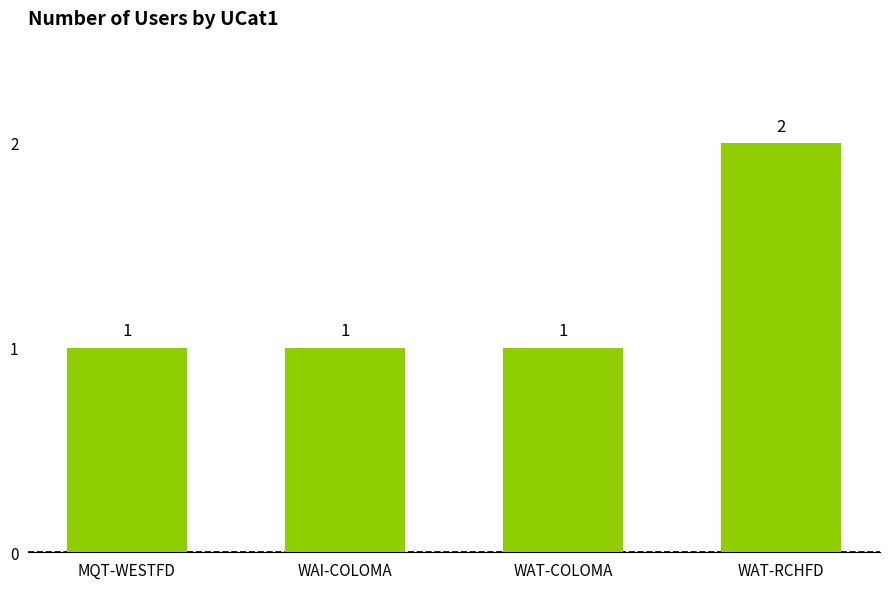

What is the value of the 1st bar from the left?

1